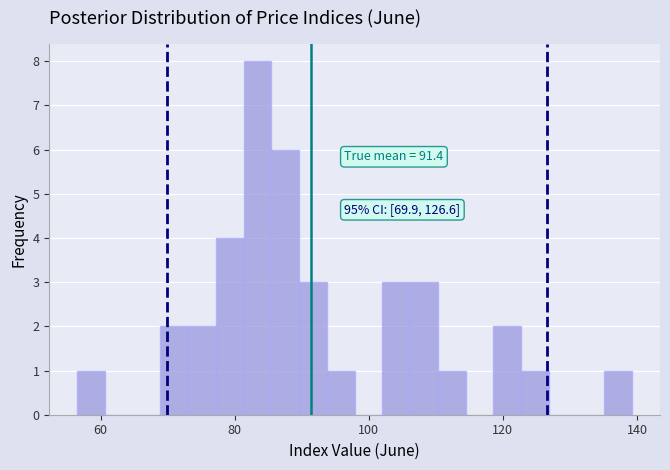

Read against the x-axis, roughly where is the centre of the tallest bar?

84